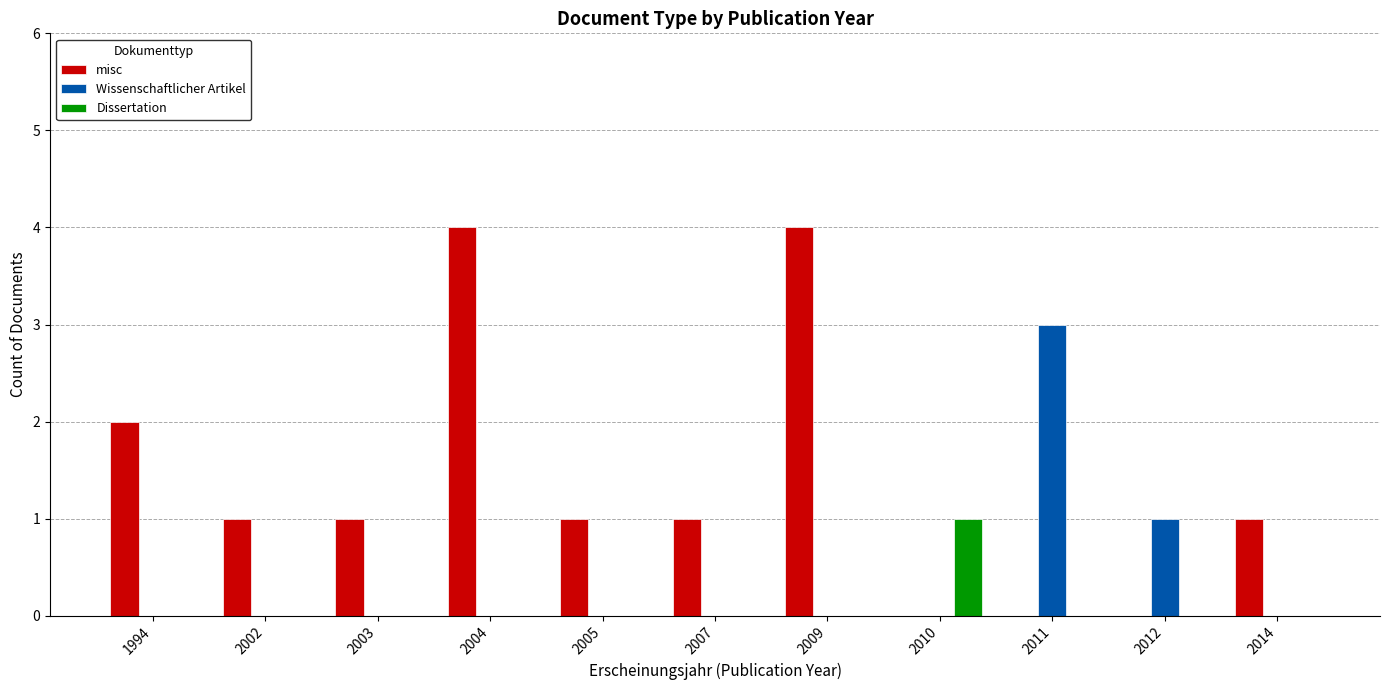

Reading right to left, list all the values displayed in this chart.

misc: 1	0	0	0	4	1	1	4	1	1	2
Wissenschaftlicher Artikel: 0	1	3	0	0	0	0	0	0	0	0
Dissertation: 0	0	0	1	0	0	0	0	0	0	0